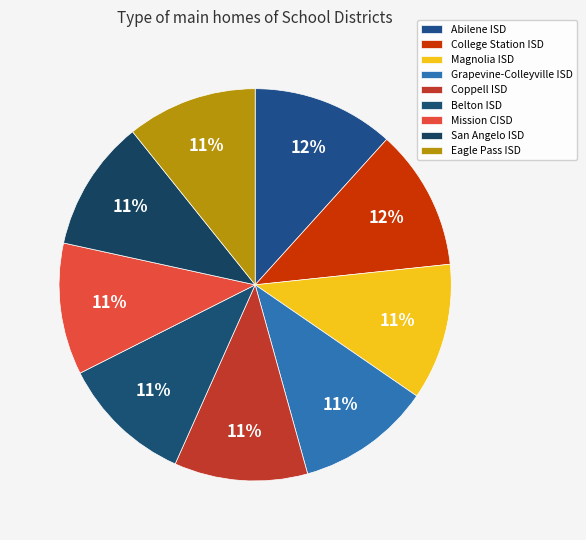

To the nearest percent, what percentage of the pie is Eagle Pass ISD?

11%